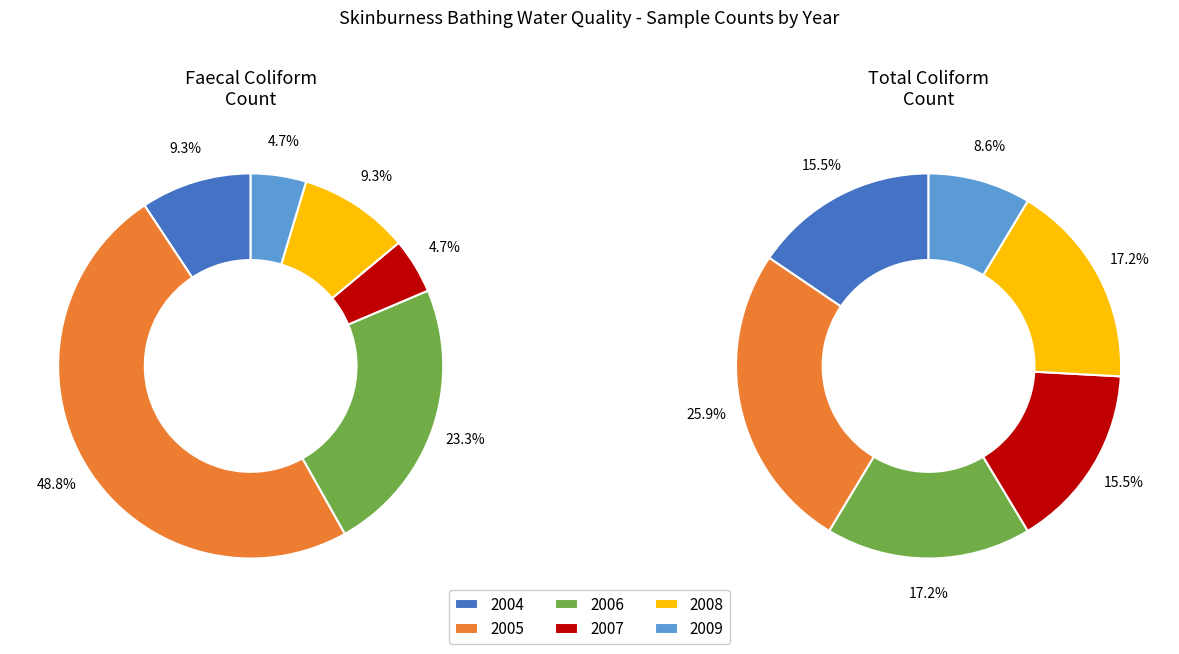

Is 2005-W28 the majority of the pie?

No